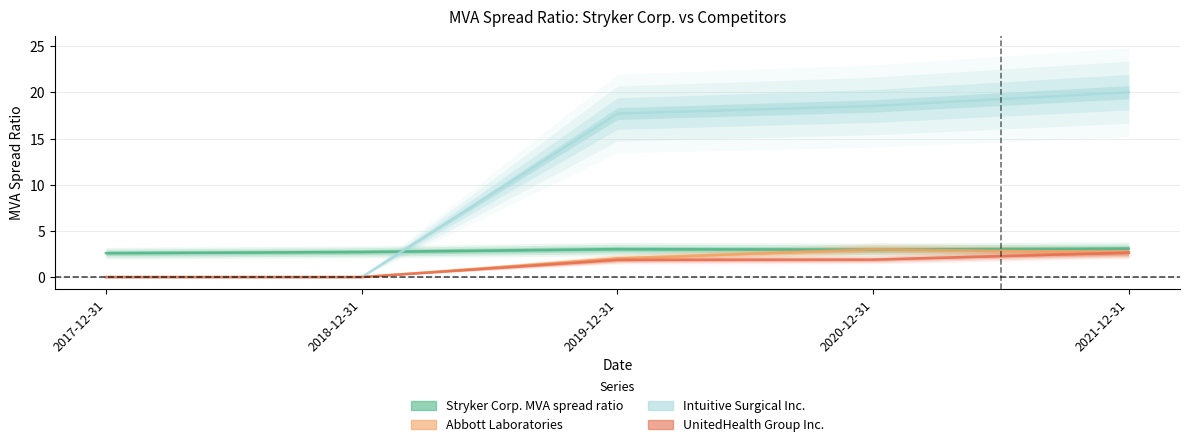

True or false: Abbott Laboratories has a value of 2.0 at 2019-12-31.

True